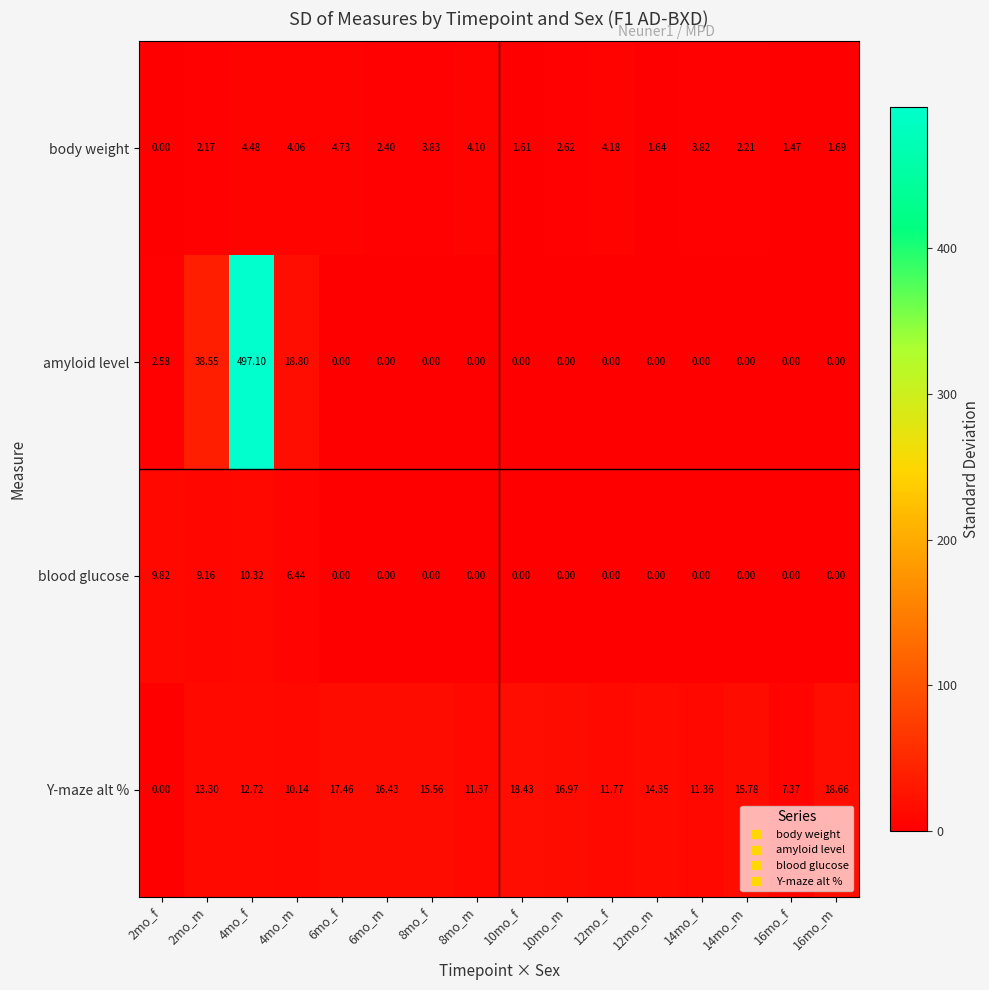

Is the value of body weight at 4mo_m greater than the value of amyloid level at 6mo_m?

Yes